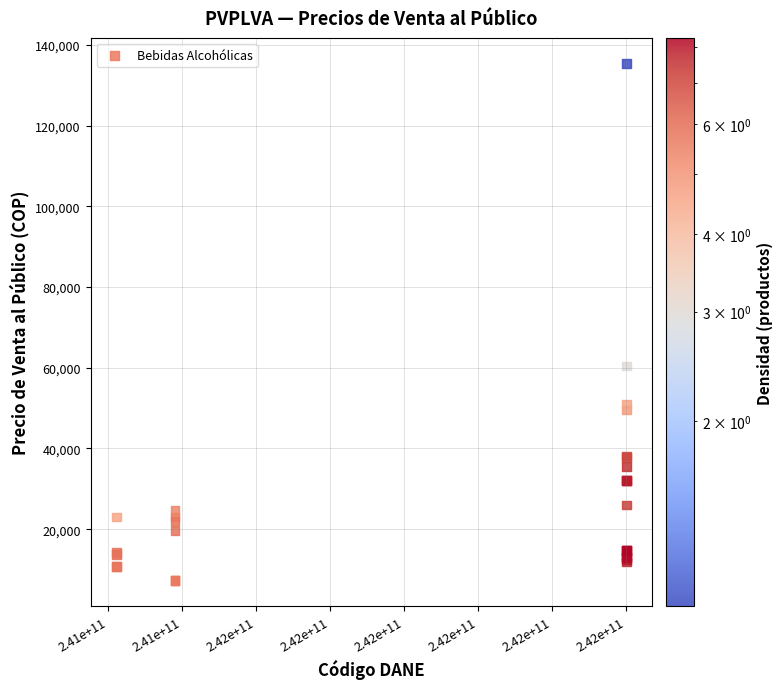

What Y value in the scatter plot is closest to 71328?

60455.0